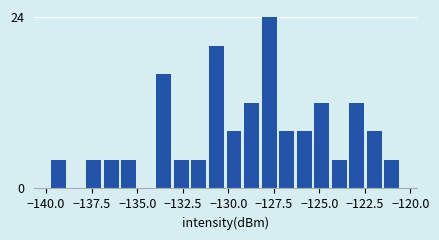

Around what value on the x-axis is the tallest bar? Give the approximate position of its centre, as read against the axis.

-128.0